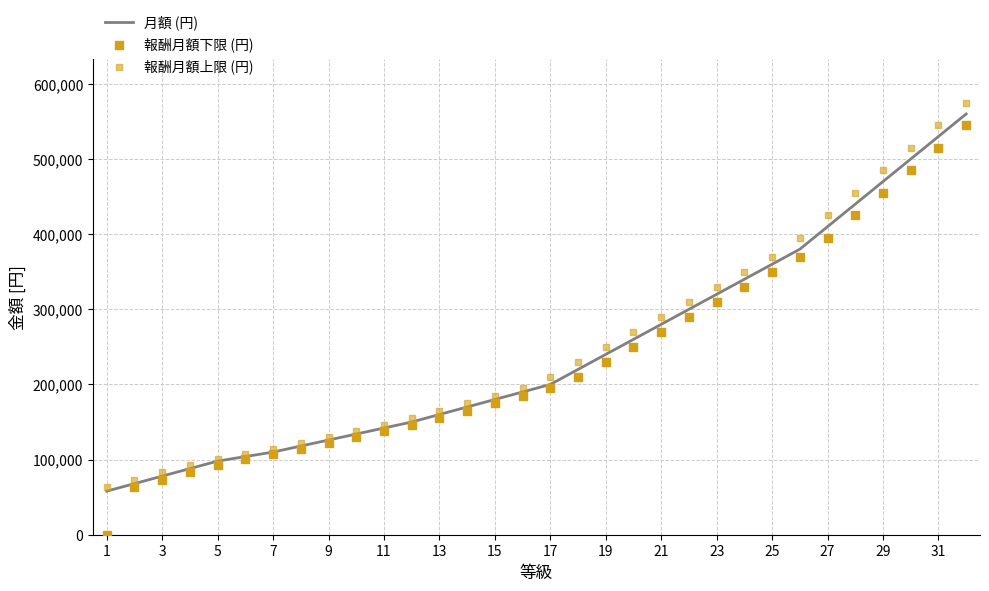

What is the total value across all series at 1?

121000